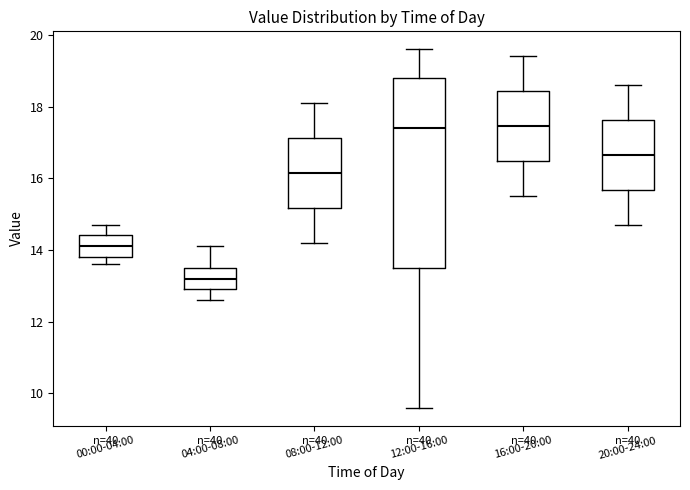

Comparing the boxes themselves (not the whiskers), which one is the tallest?

12:00-16:00